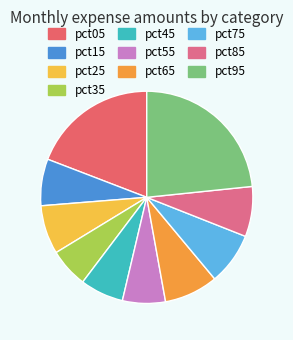

Count the number of slices in the pie.

10